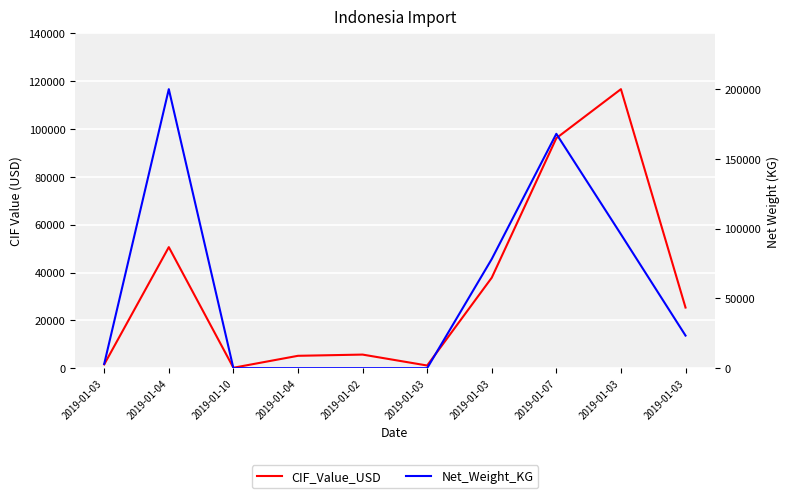

At which label does CIF_Value_USD first exceed 25365?

2019-01-04